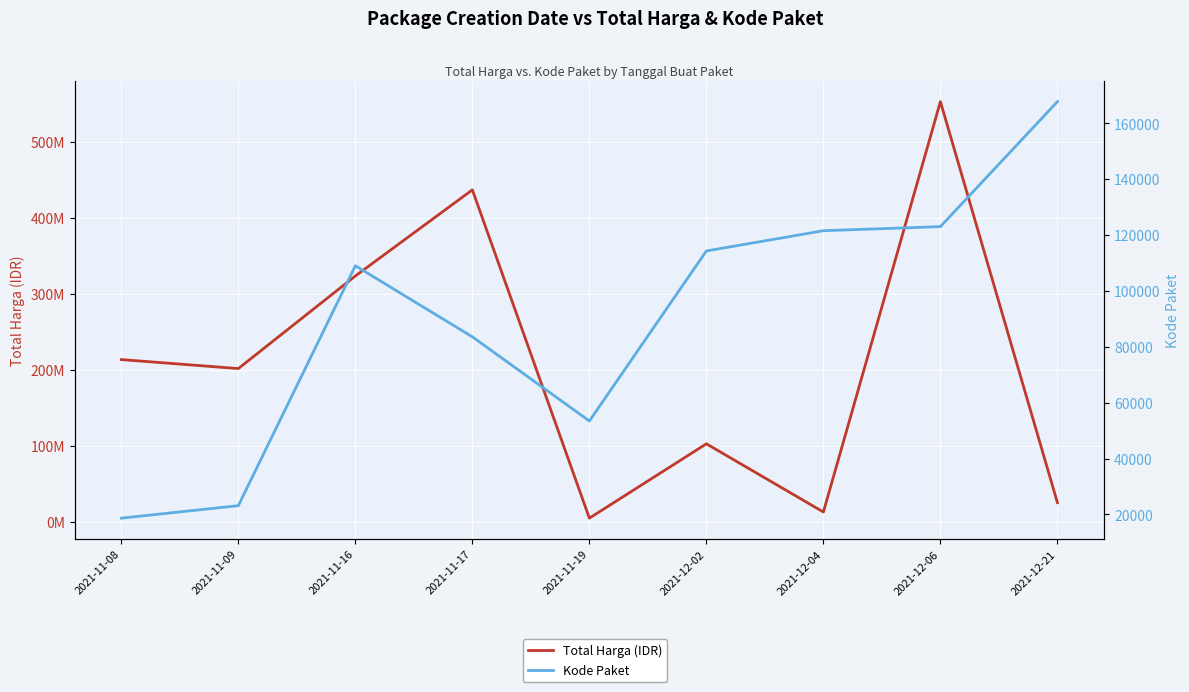

What is the label of the 6th point from the left?

2021-12-02